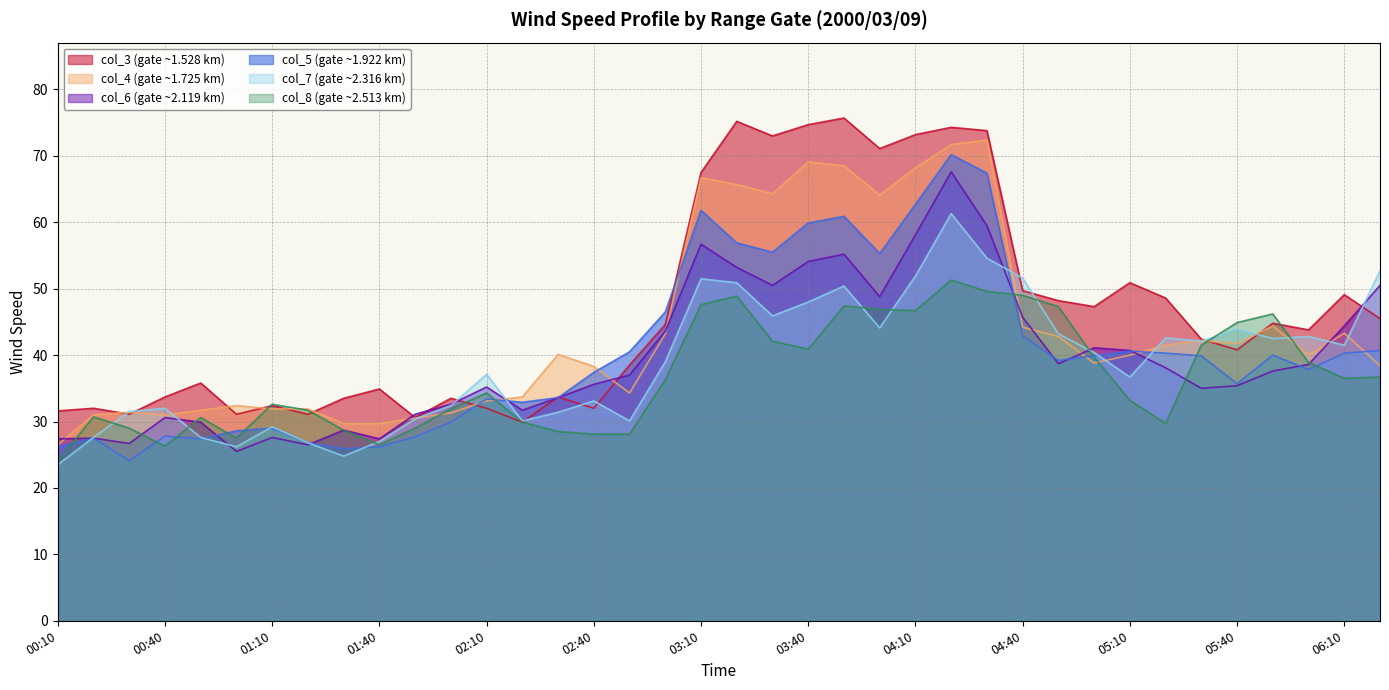

True or false: col_7 has more than 1 interior local peaks.

True